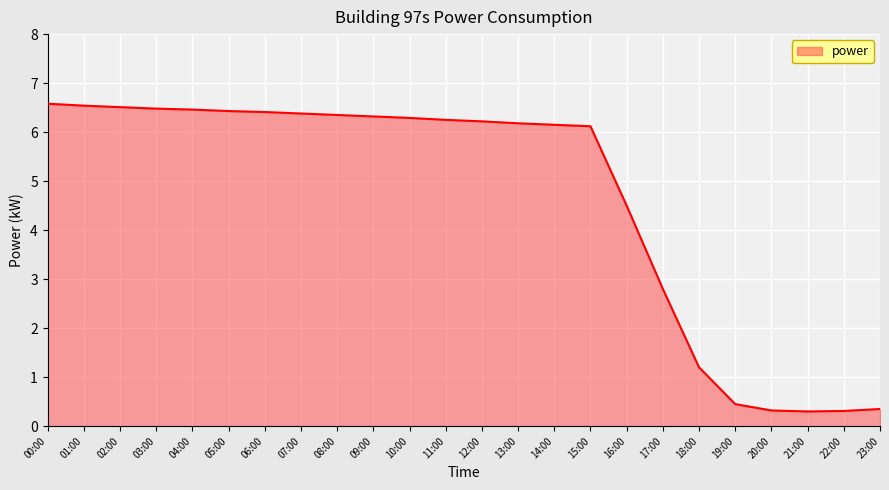

How many values exceed 6?

16